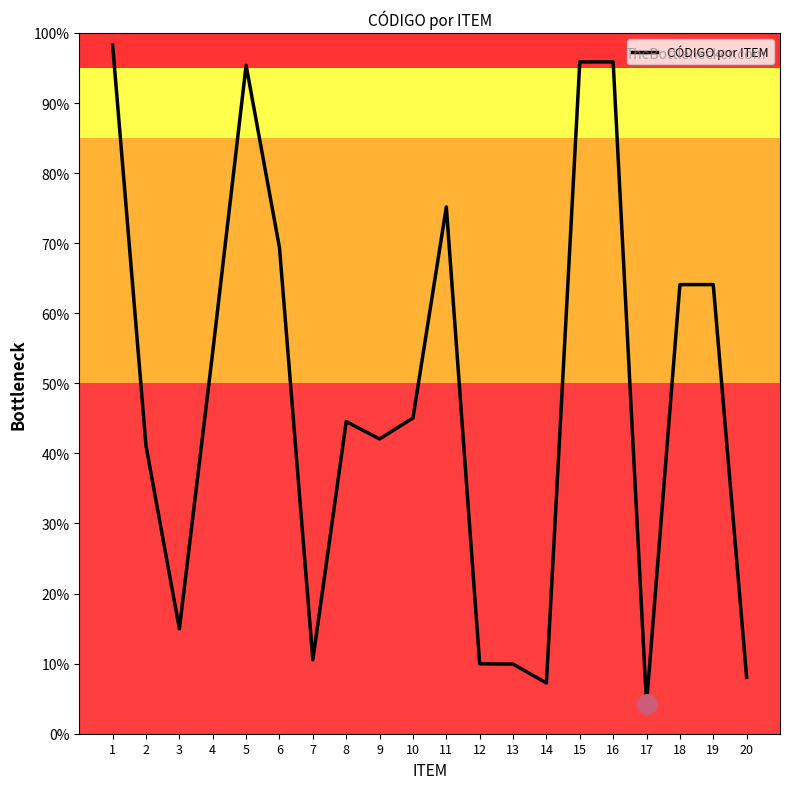

True or false: there are more than 0 points higher than both neighbors.

True